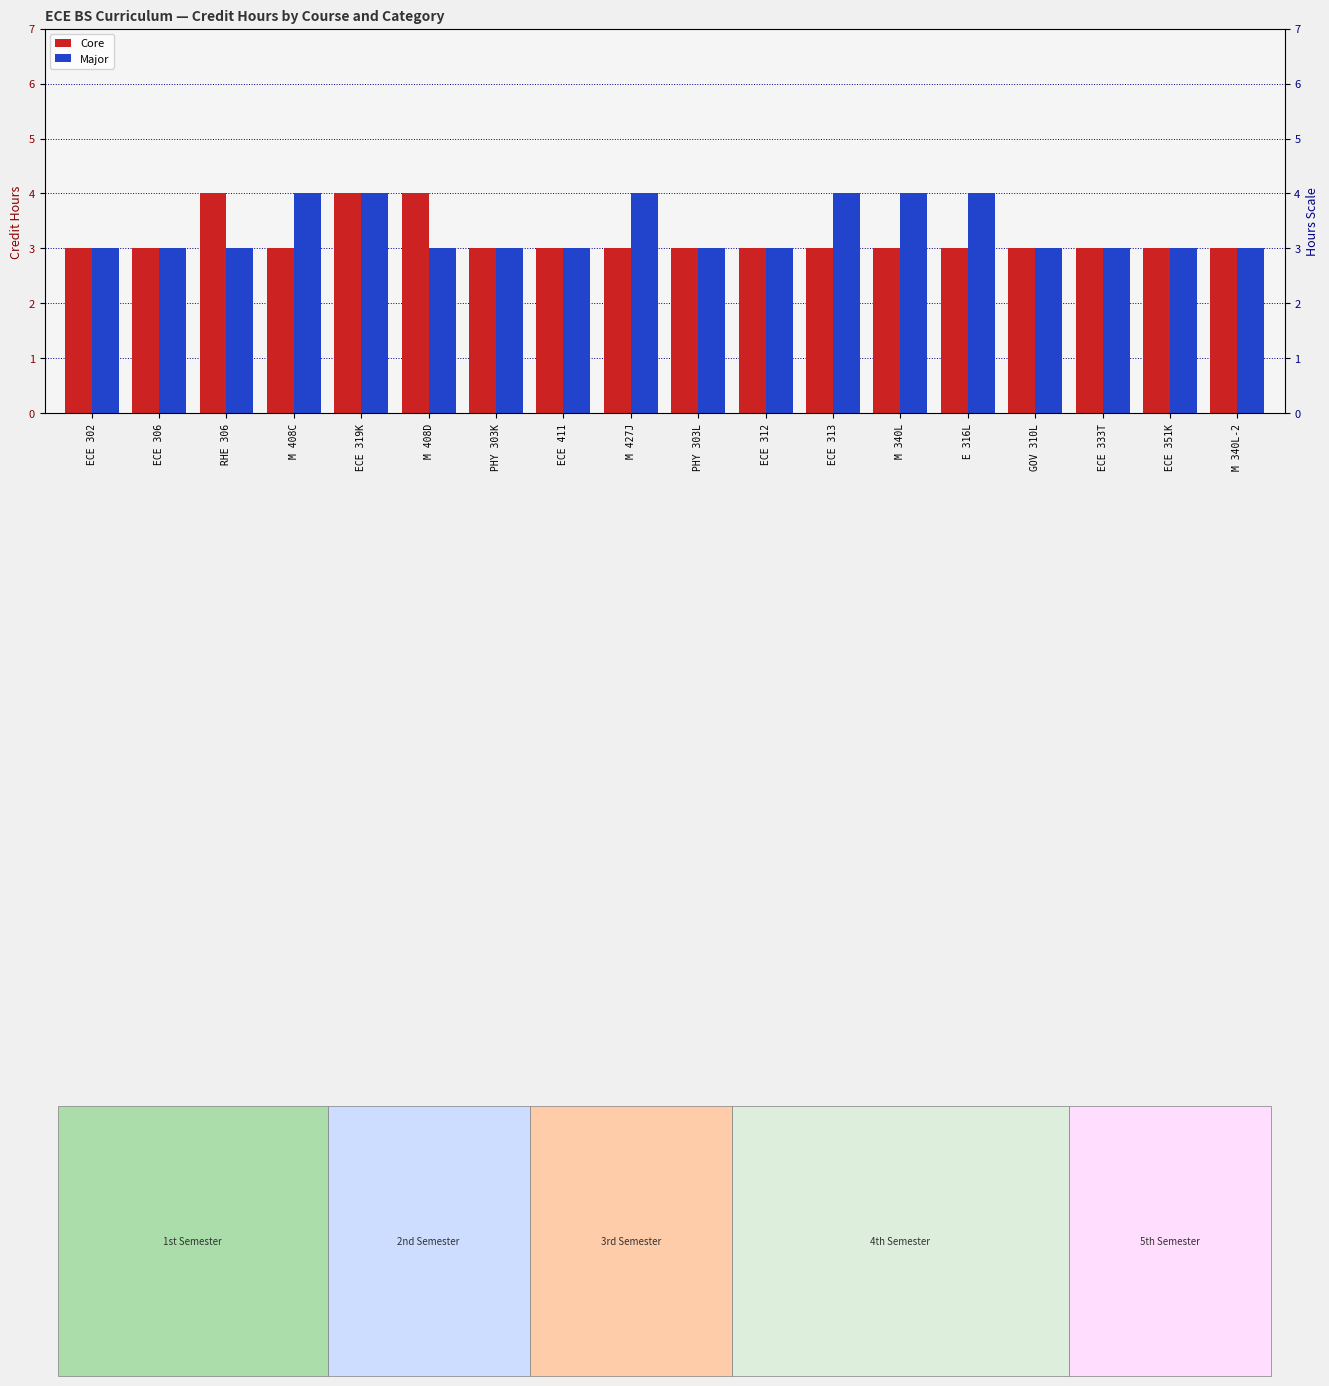

Which series has the largest range (max minus min)?

Core